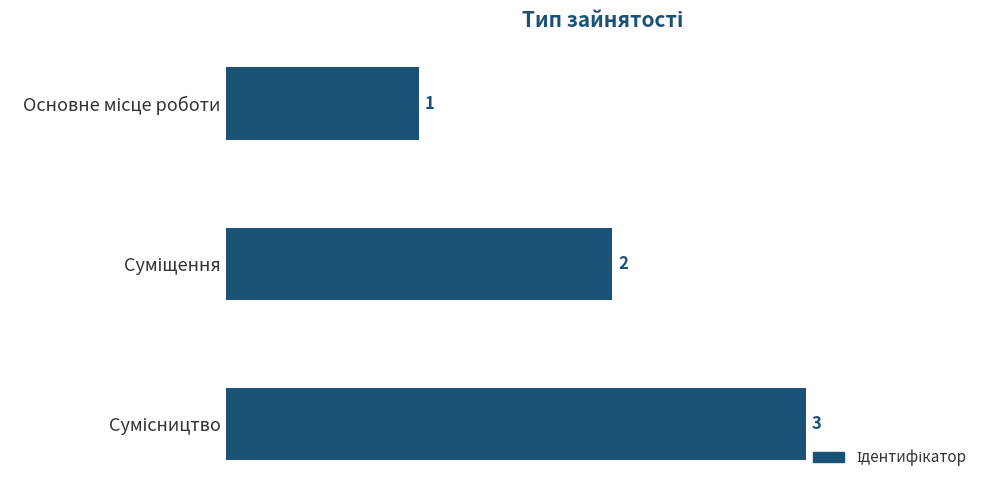

Count the values in the range 1 to 3.

3